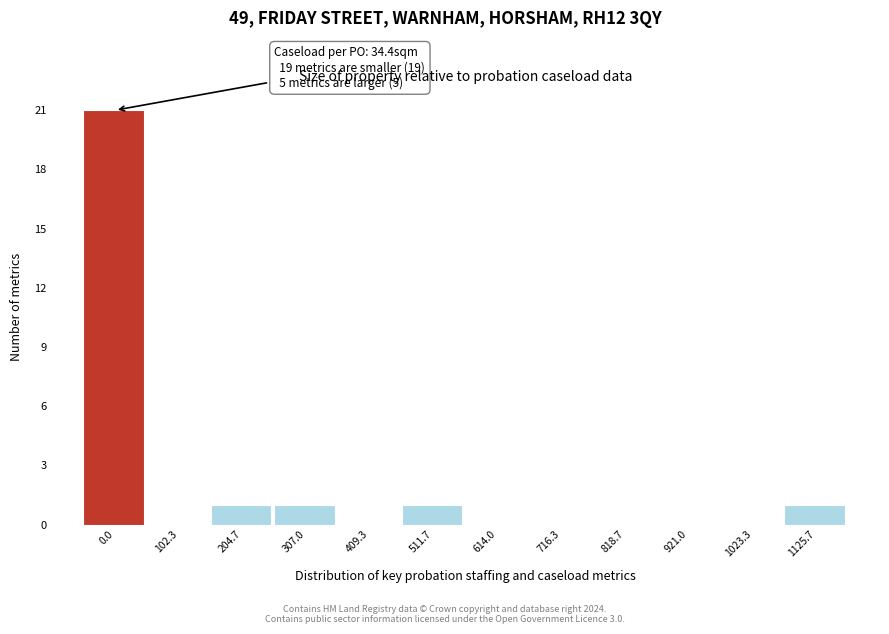

Reading right to left, extract all data points from this chart.

1125.7=1	1023.3=0	921.0=0	818.7=0	716.3=0	614.0=0	511.7=1	409.3=0	307.0=1	204.7=1	102.3=0	0.0=21